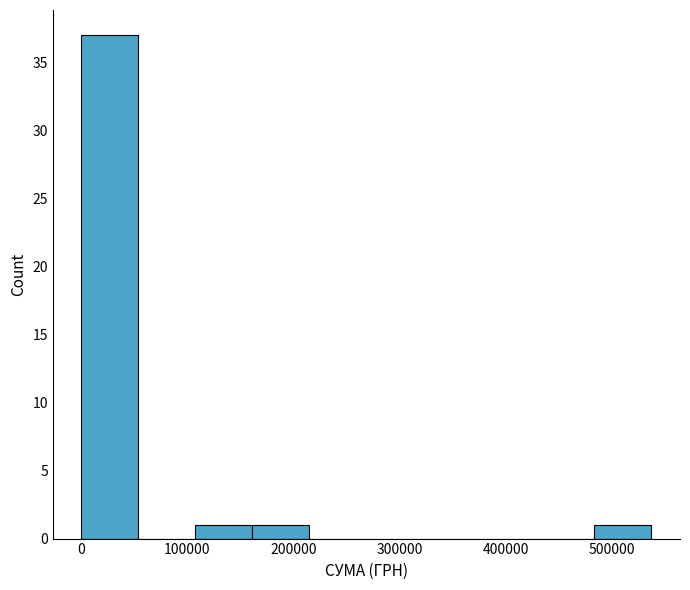

Which range on the x-axis has the tallest bar?

0 to 50000